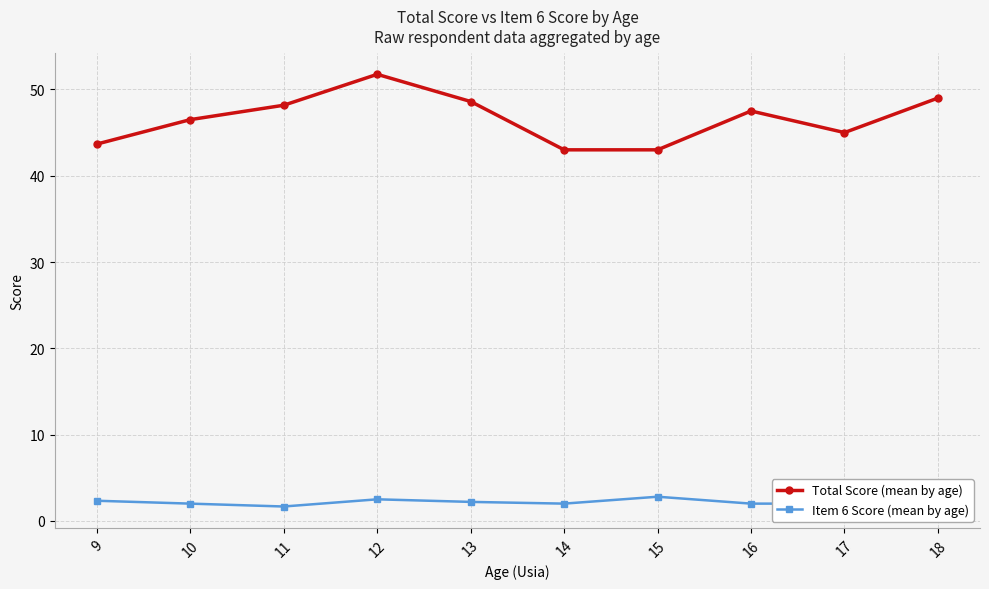

Reading left to right, what are all the values shown in this chart?

Total Score (mean by age): 43.7	46.5	48.2	51.8	48.6	43.0	43.0	47.5	45.0	49.0
Item 6 Score (mean by age): 2.3	2.0	1.7	2.5	2.2	2.0	2.8	2.0	2.0	3.0